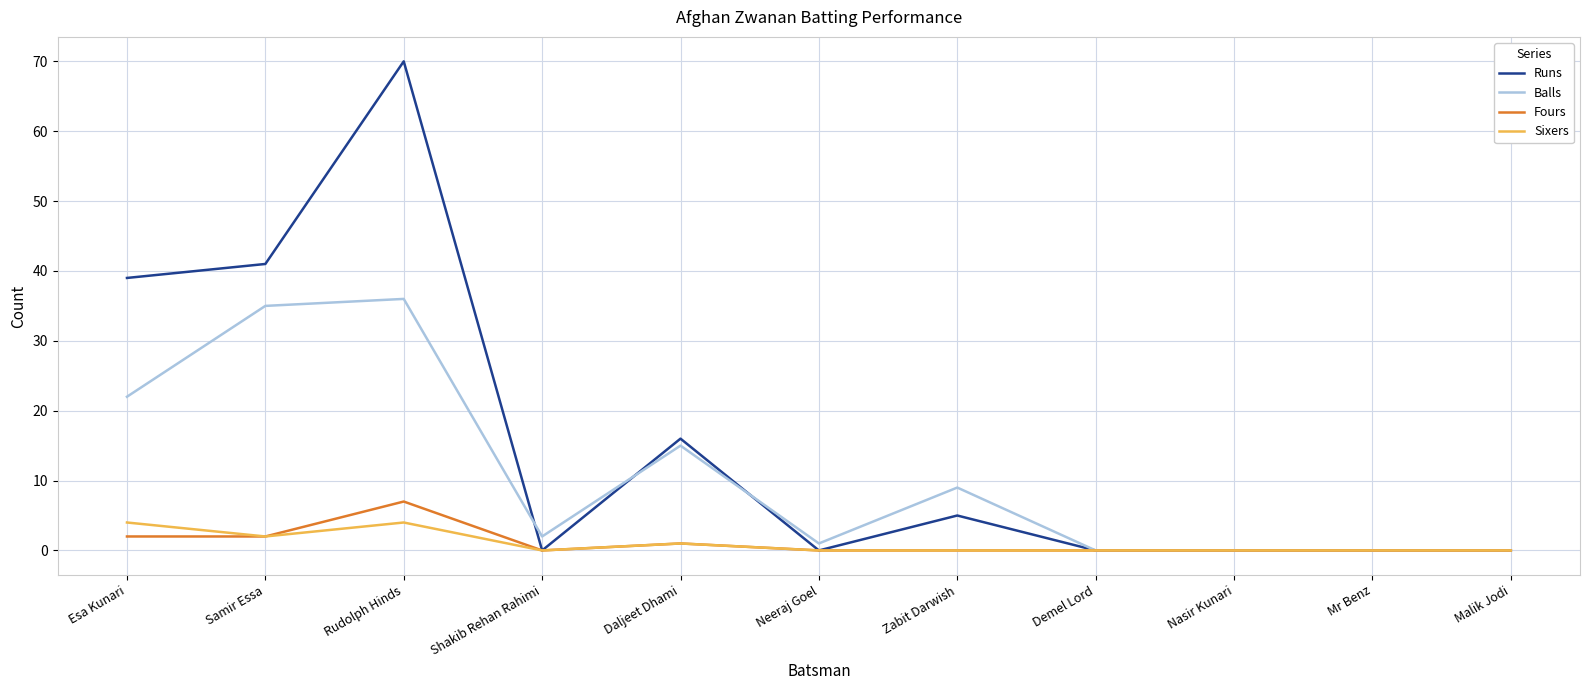

Which series has the widest spread of values?

Runs